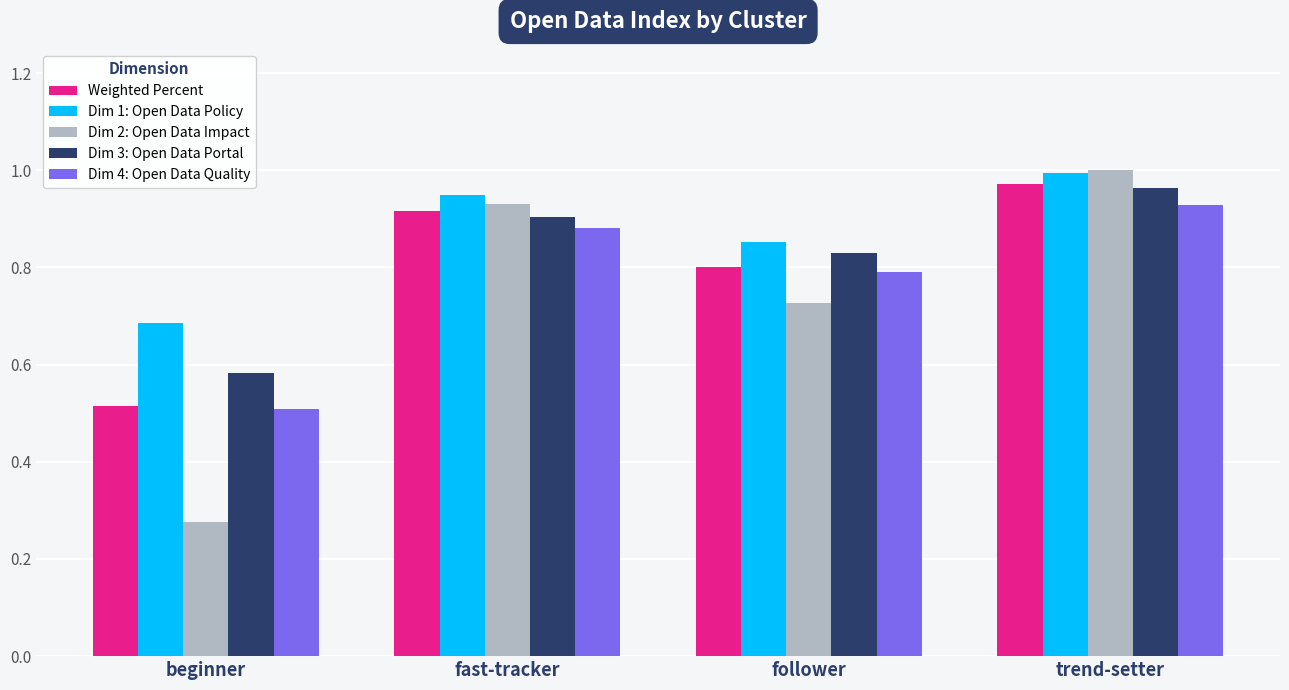

What is the difference between the highest and lowest values at beginner?

0.4